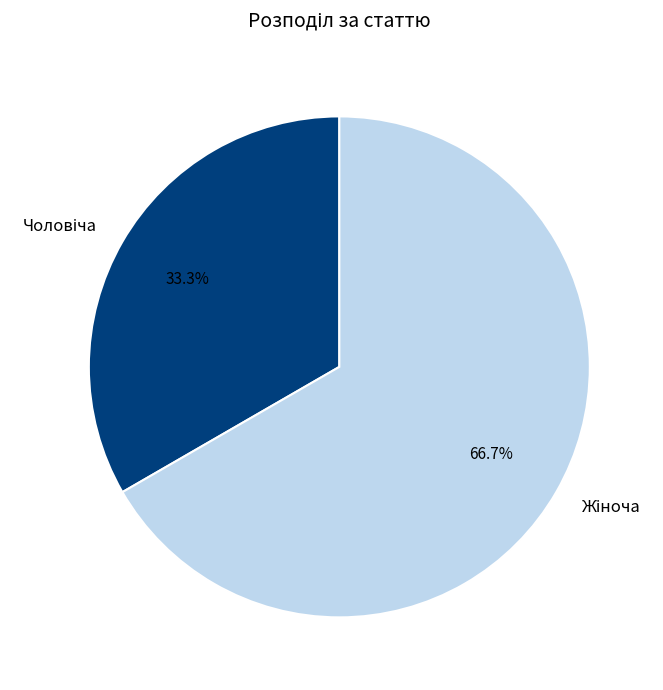

Is there any slice that represents more than half of the pie?

Yes